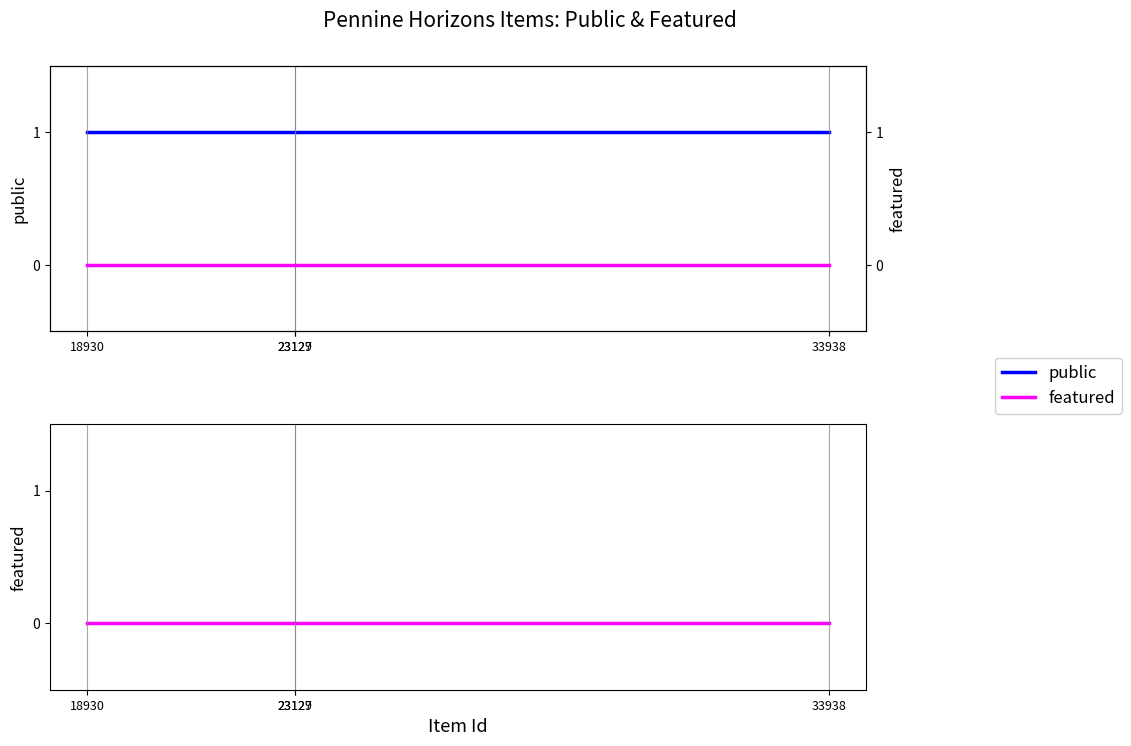

Reading left to right, extract all data points from this chart.

public: 1	1	1	1
featured: 0	0	0	0